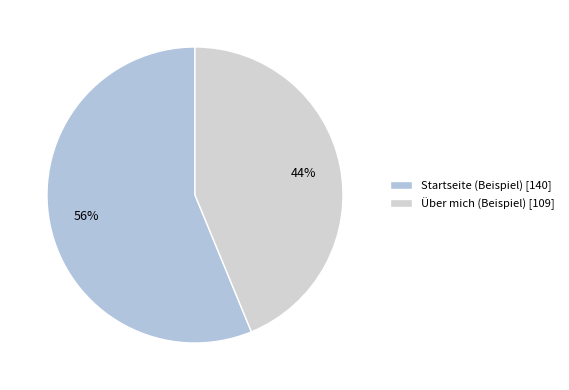

Which slice is the smallest?

Über mich (Beispiel)